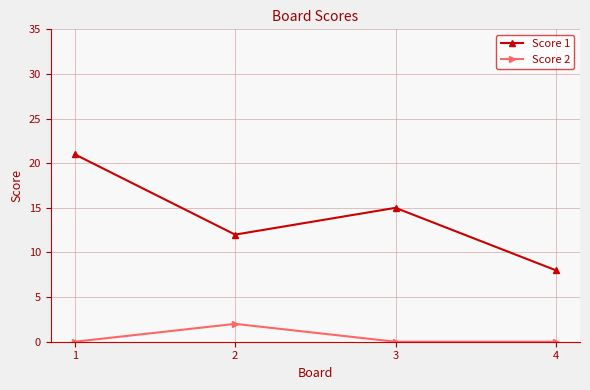

What is the spread (max minus min) of values at 3?

15